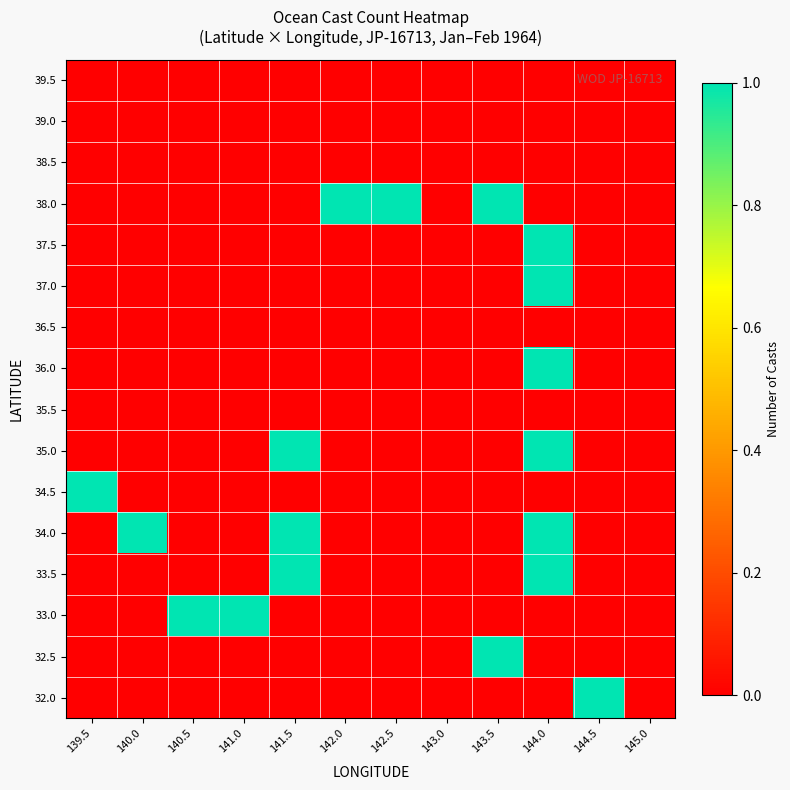

How many series are shown in this chart?

16